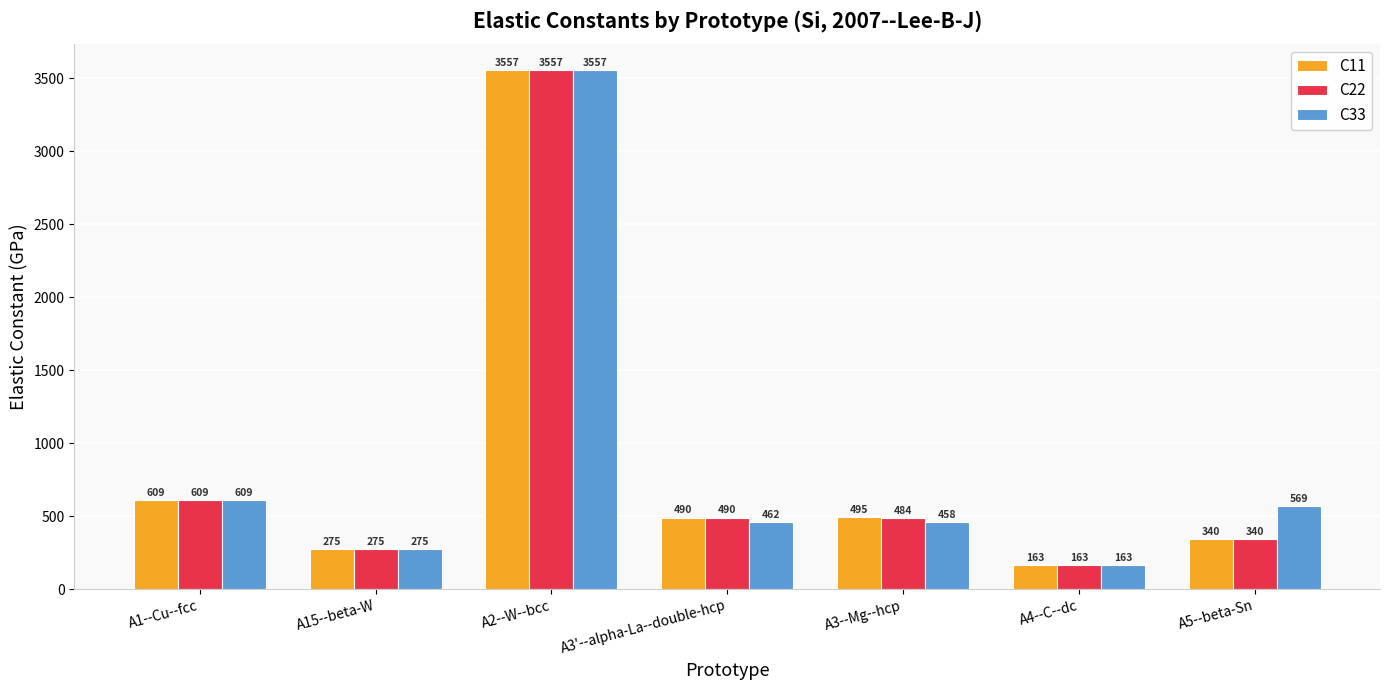

How many values in the C22 series are below 484?

3